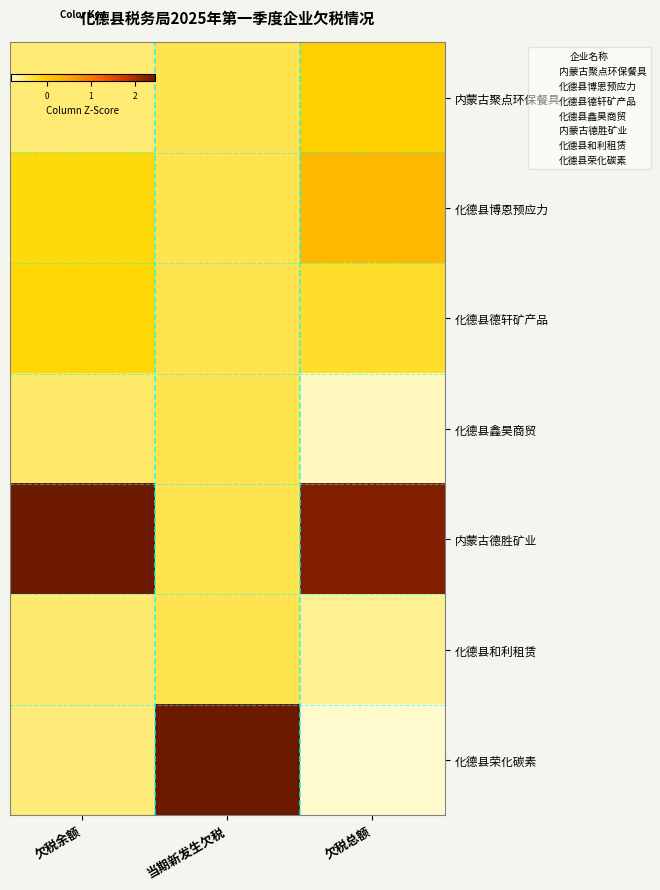

Which series has the largest total across all categories?

内蒙古德胜矿业